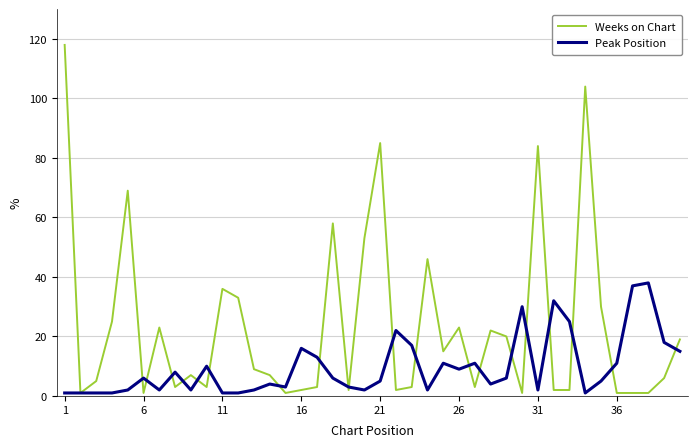

Which series has the widest spread of values?

Weeks on Chart